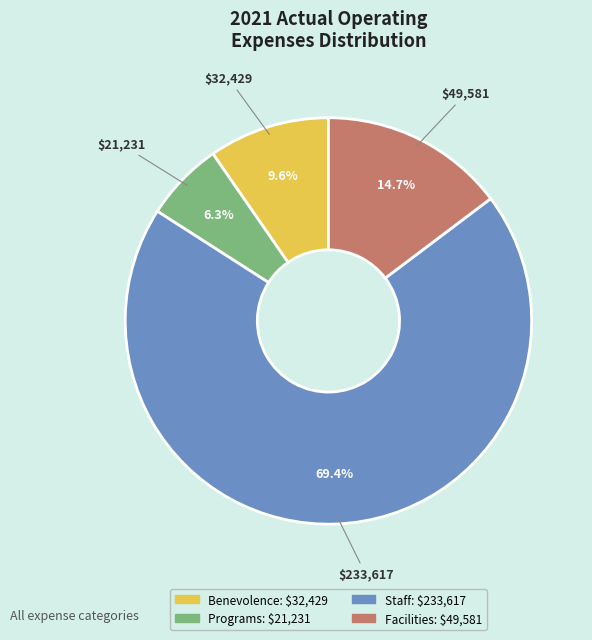

To the nearest percent, what is the combined percentage of Programs and Benevolence?

16%